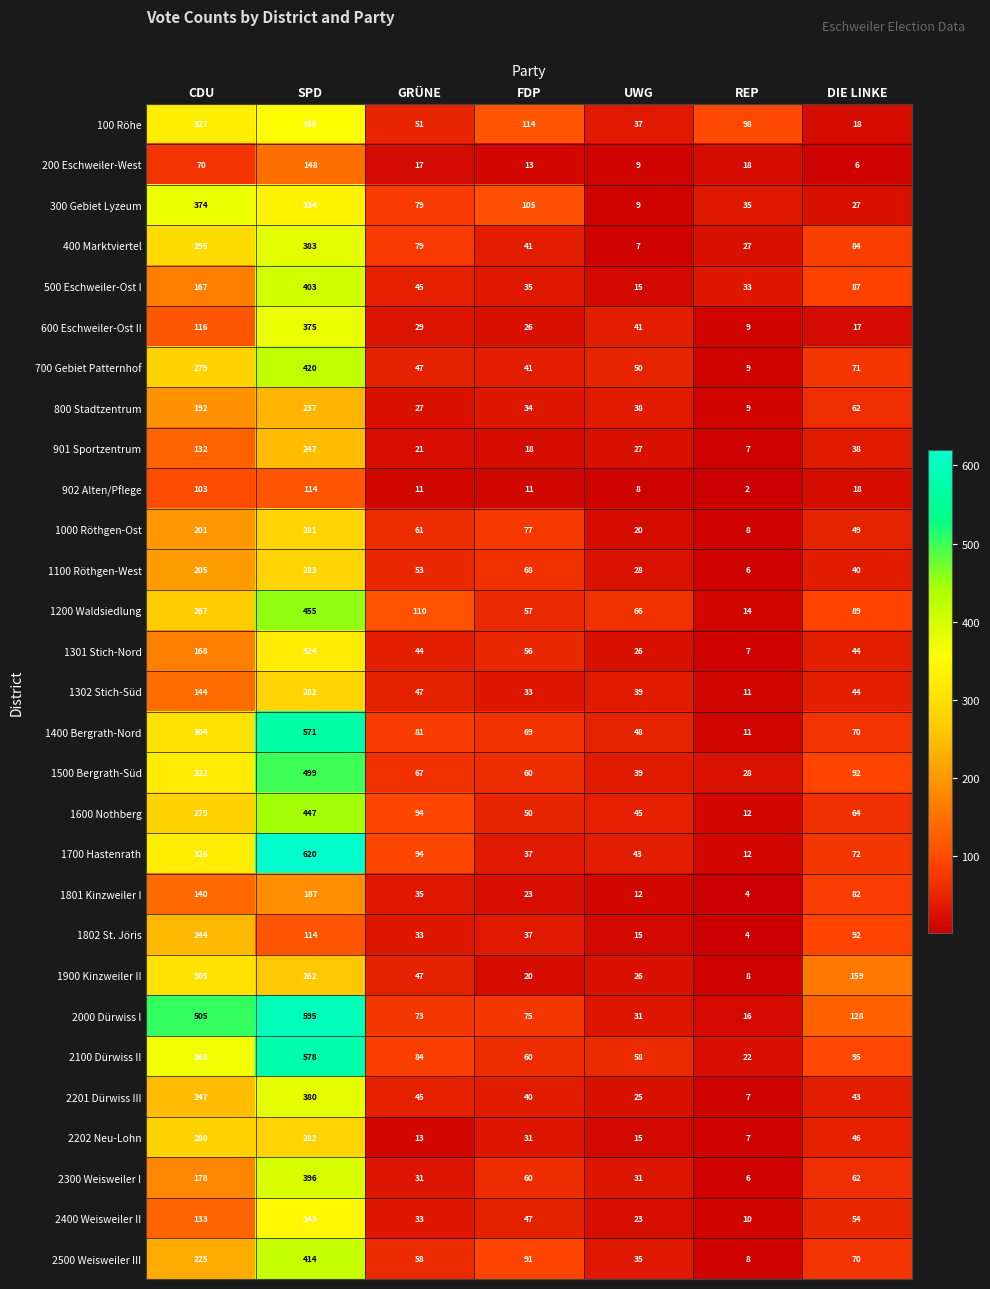

Which series has the widest spread of values?

1700 Hastenrath